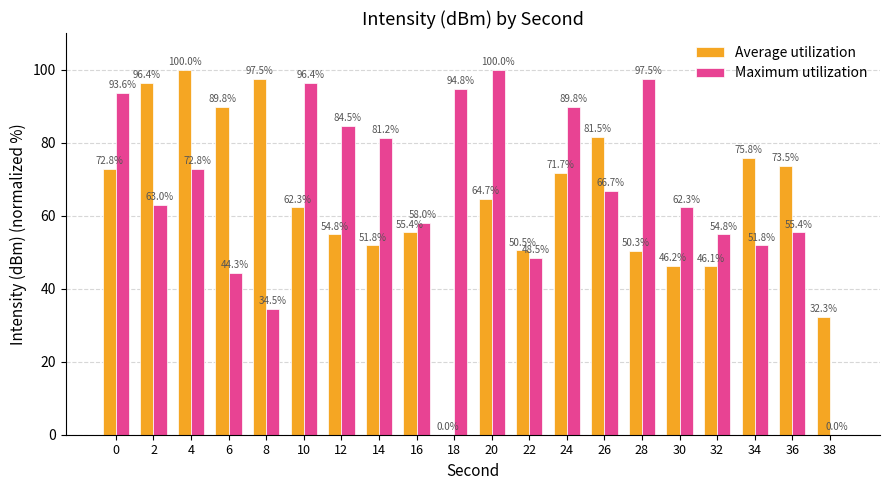

Reading right to left, what are all the values shown in this chart?

Average utilization: 32.3	73.5	75.8	46.1	46.2	50.3	81.5	71.7	50.5	64.7	0.0	55.4	51.8	54.8	62.3	97.5	89.8	100.0	96.4	72.8
Maximum utilization: 0.0	55.4	51.8	54.8	62.3	97.5	66.7	89.8	48.5	100.0	94.8	58.0	81.2	84.5	96.4	34.5	44.3	72.8	63.0	93.6